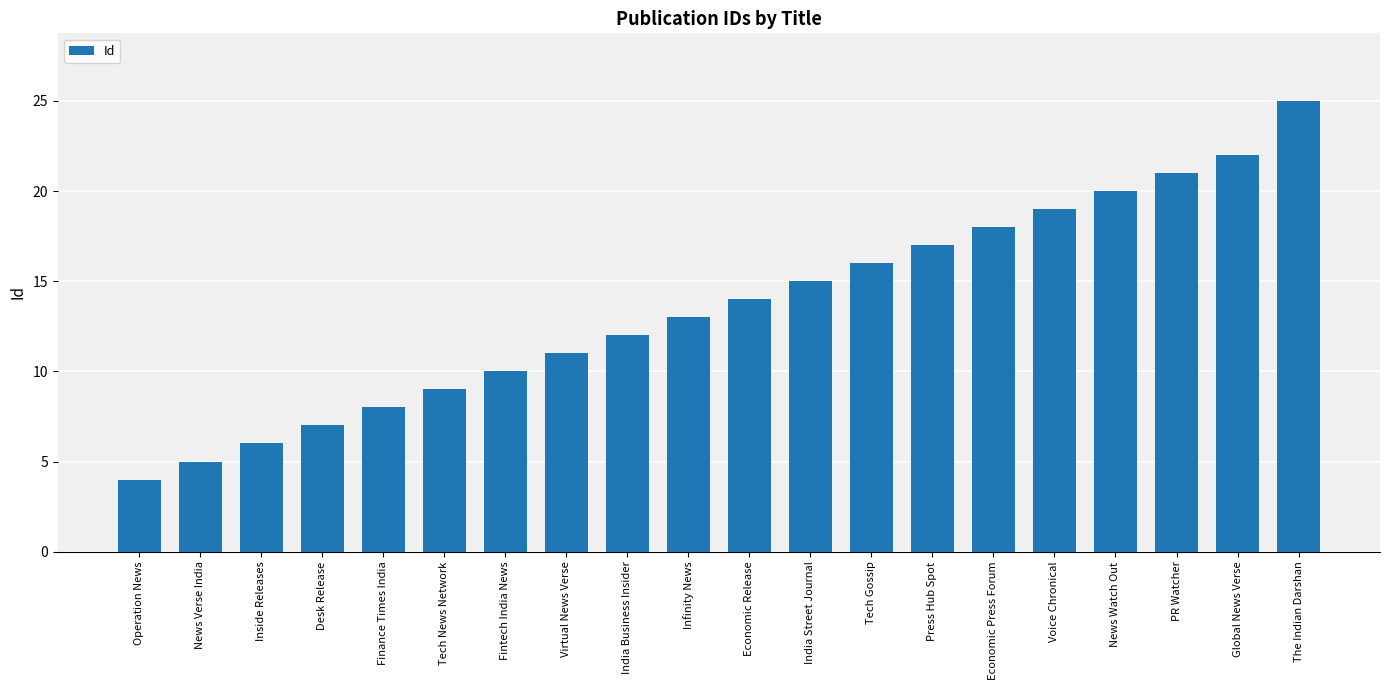

Reading left to right, transcribe all the data shown in this chart.

4	5	6	7	8	9	10	11	12	13	14	15	16	17	18	19	20	21	22	25